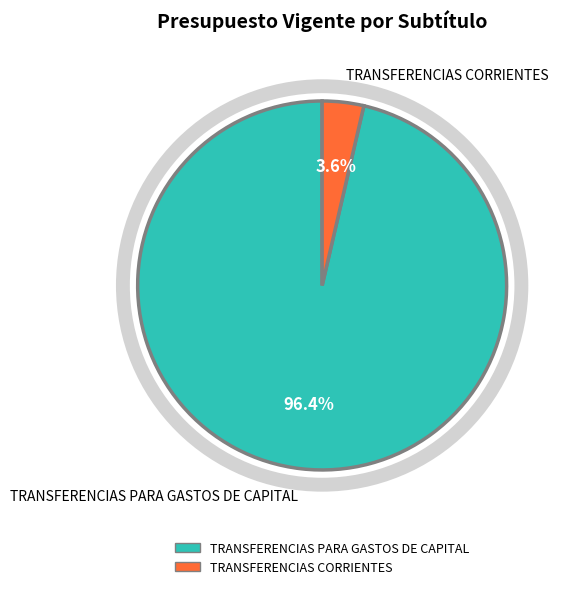

Which has a higher value, TRANSFERENCIAS CORRIENTES or TRANSFERENCIAS PARA GASTOS DE CAPITAL?

TRANSFERENCIAS PARA GASTOS DE CAPITAL